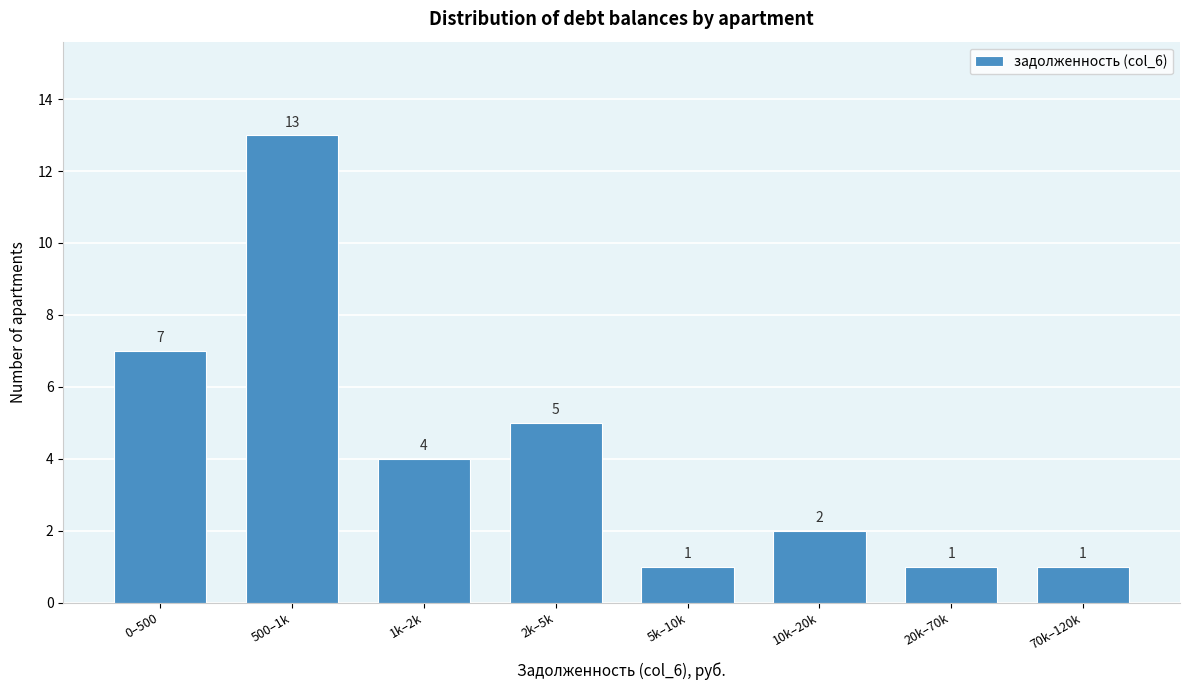

Reading right to left, what are all the values shown in this chart?

1	1	2	1	5	4	13	7